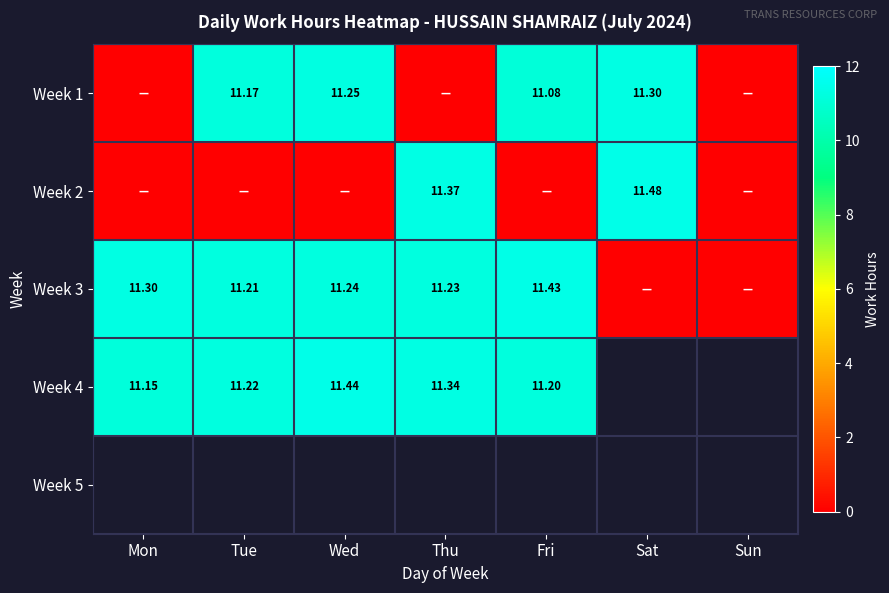

How many values in the Week 3 series are below 11?

2